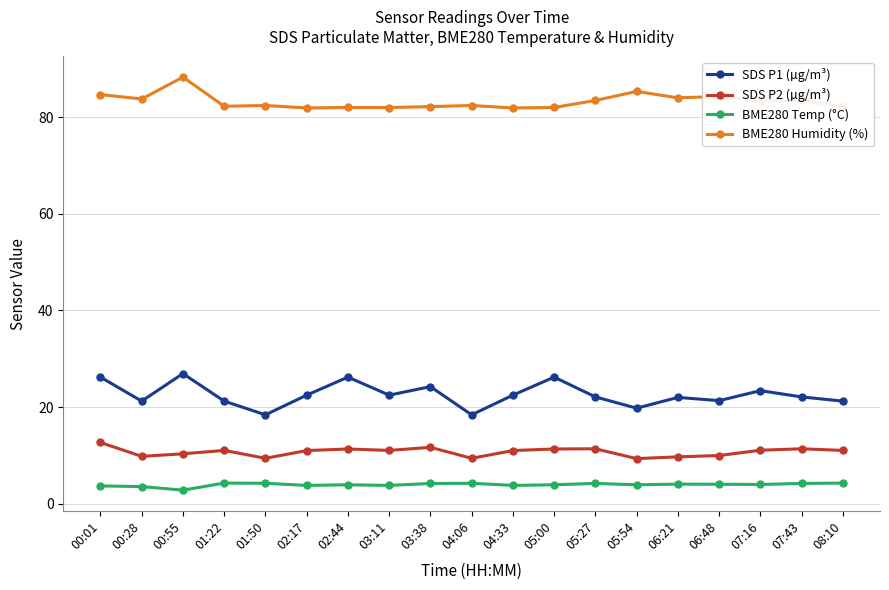

Which series has the largest range (max minus min)?

SDS P1 (µg/m³)